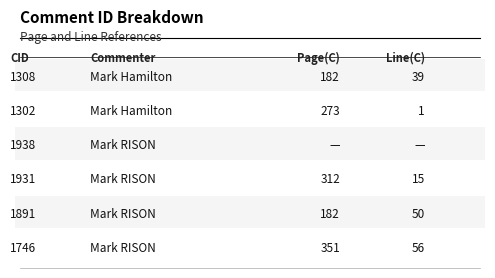

What is the average value of the Page(C) series?

217